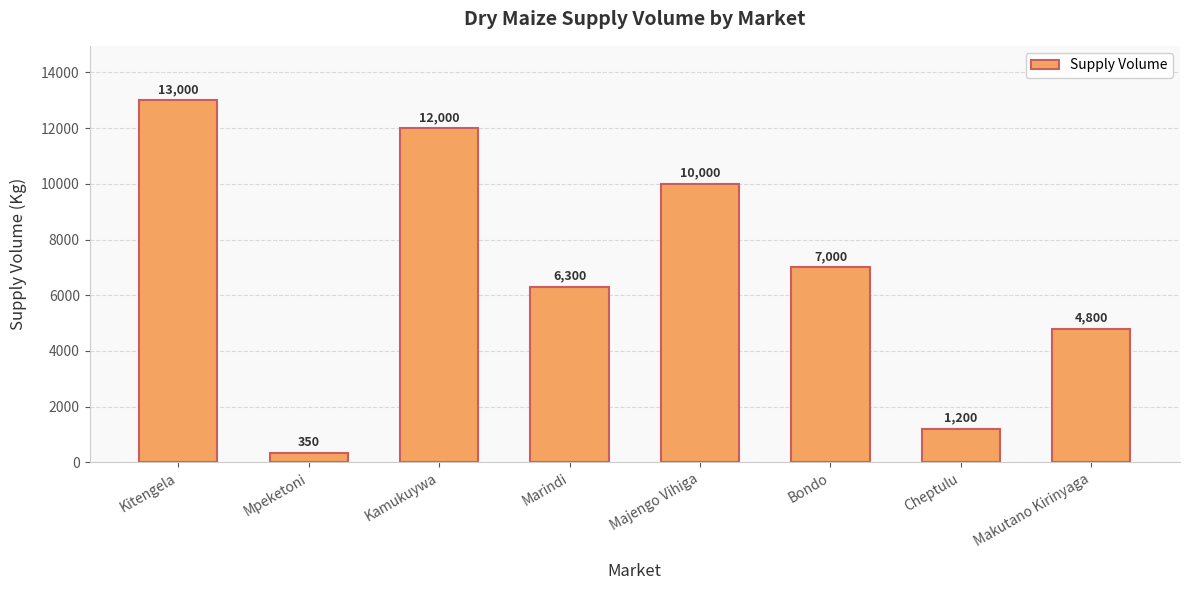

What is the minimum value shown in the chart?

350